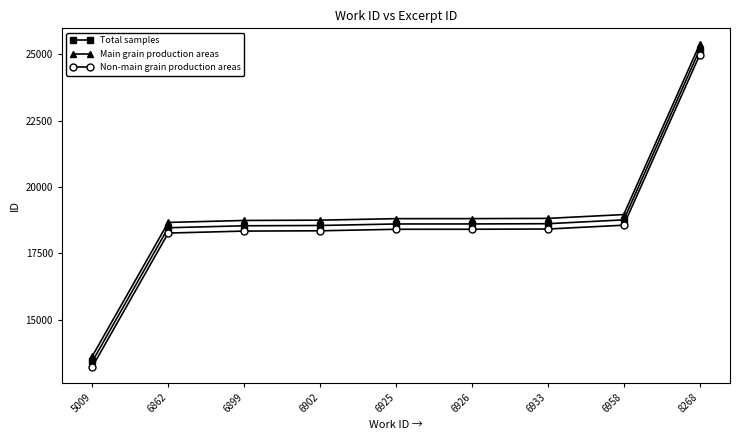

How many lines are shown in the chart?

3